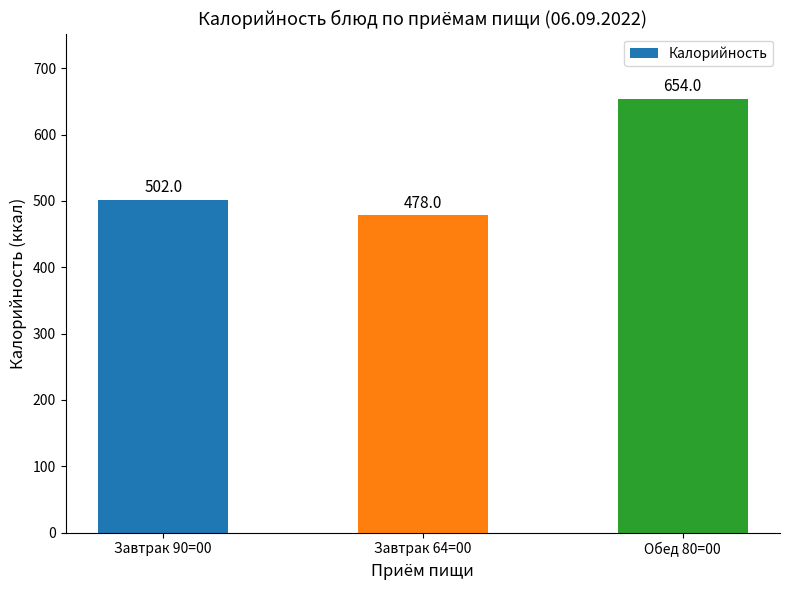

What is the sum of all values?

1634